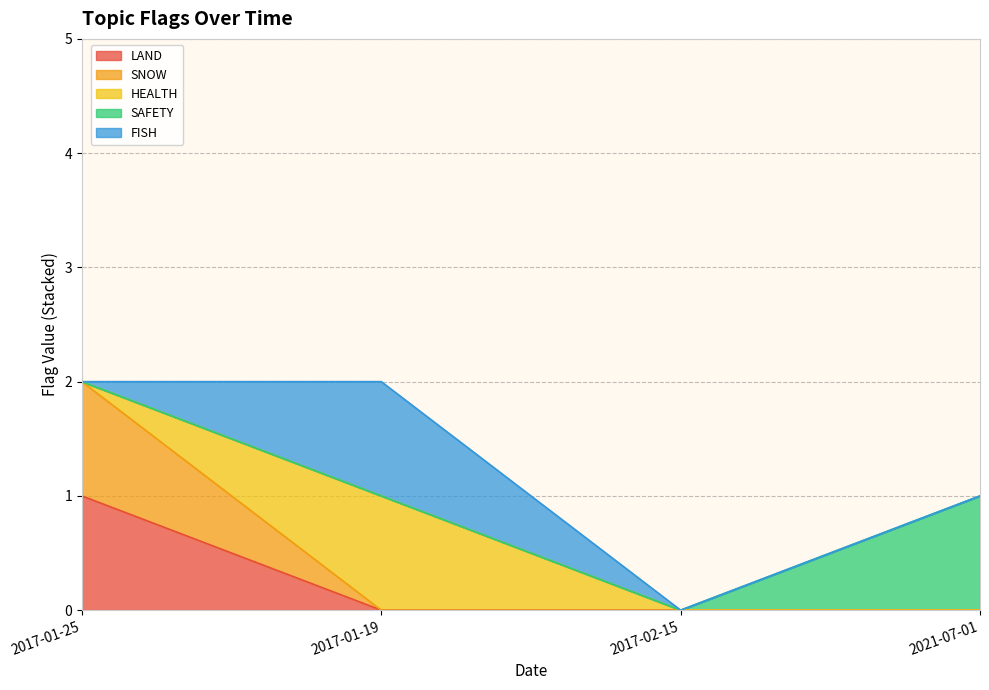

In FISH, how many points are higher than both neighbors (excluding endpoints)?

1